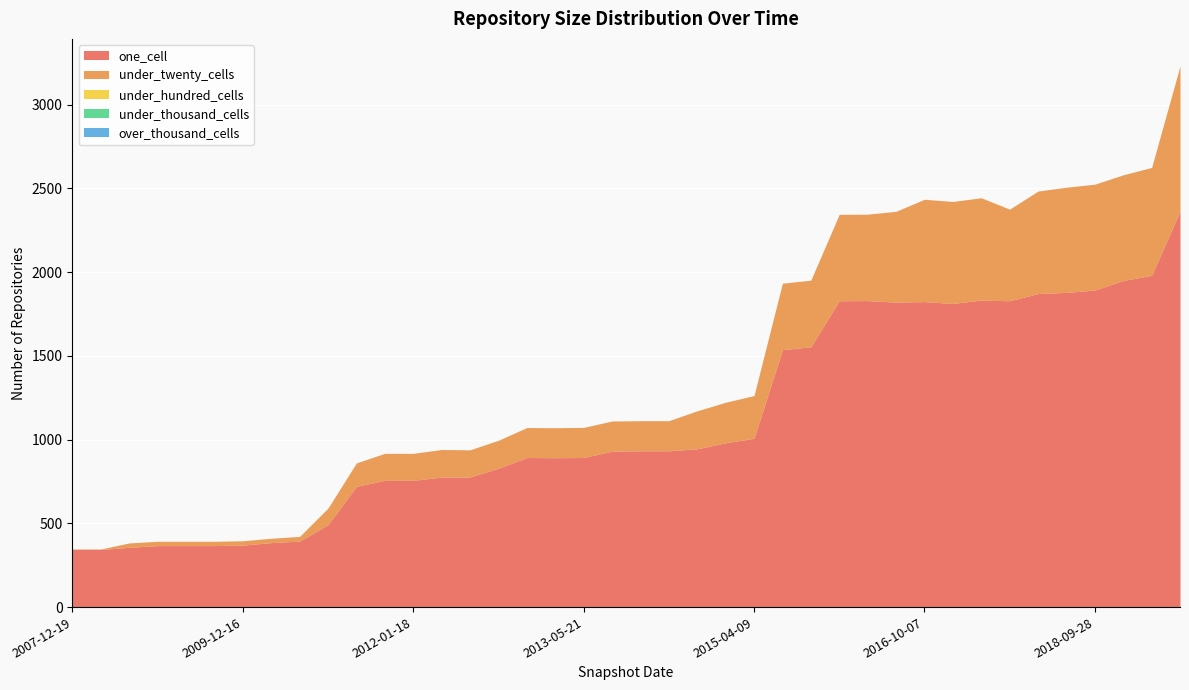

Which label corresponds to the largest value in the chart?

2019-07-01